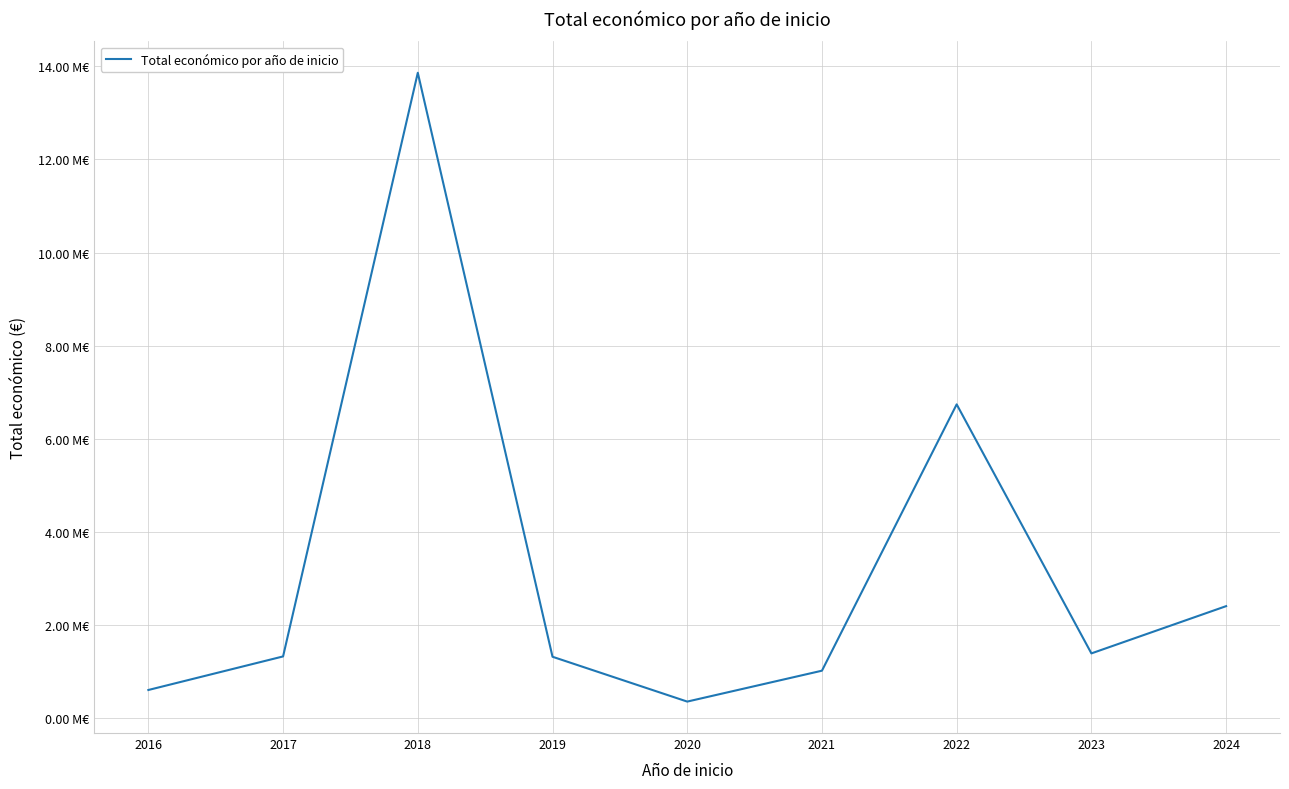

Does the chart display data point markers on the line(s)?

No